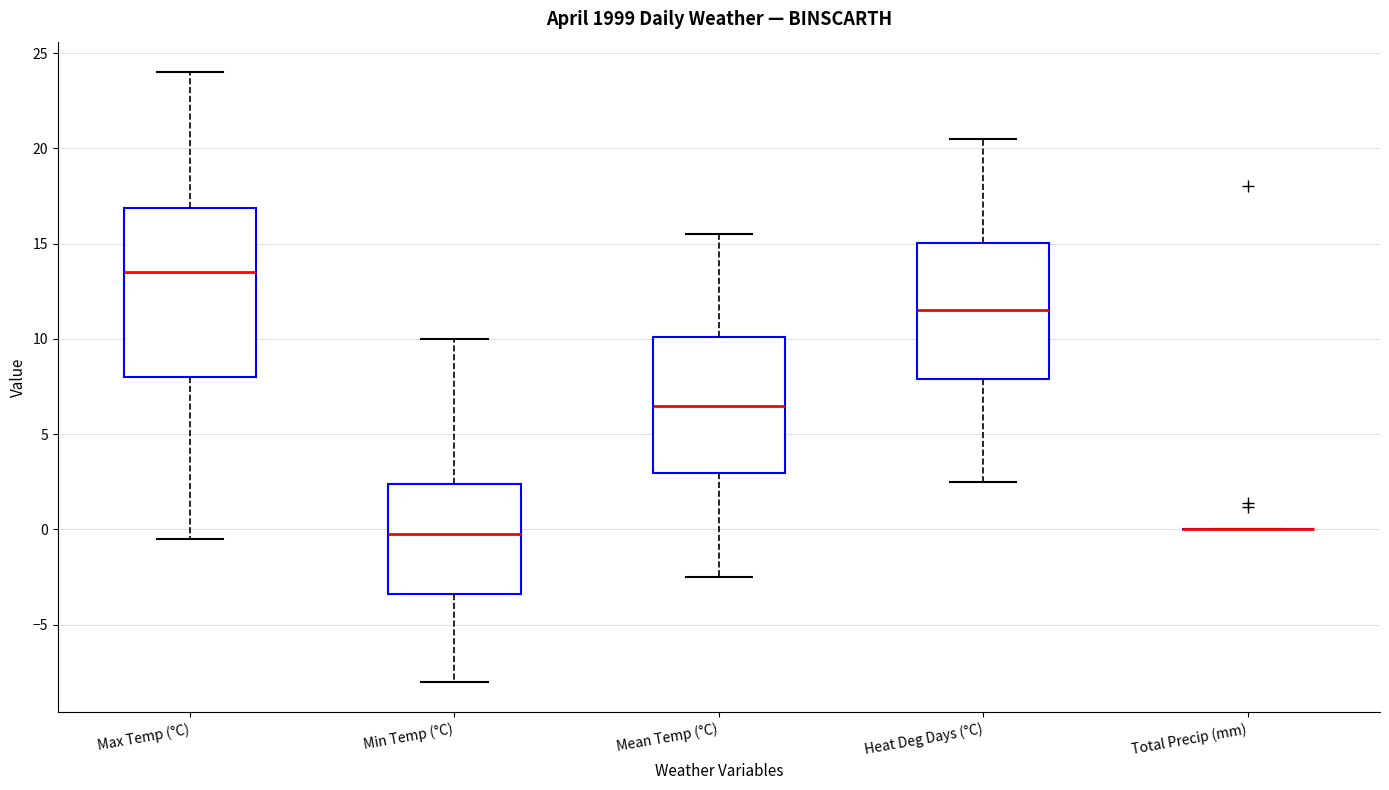

Comparing the boxes themselves (not the whiskers), which one is the tallest?

Max Temp (°C)